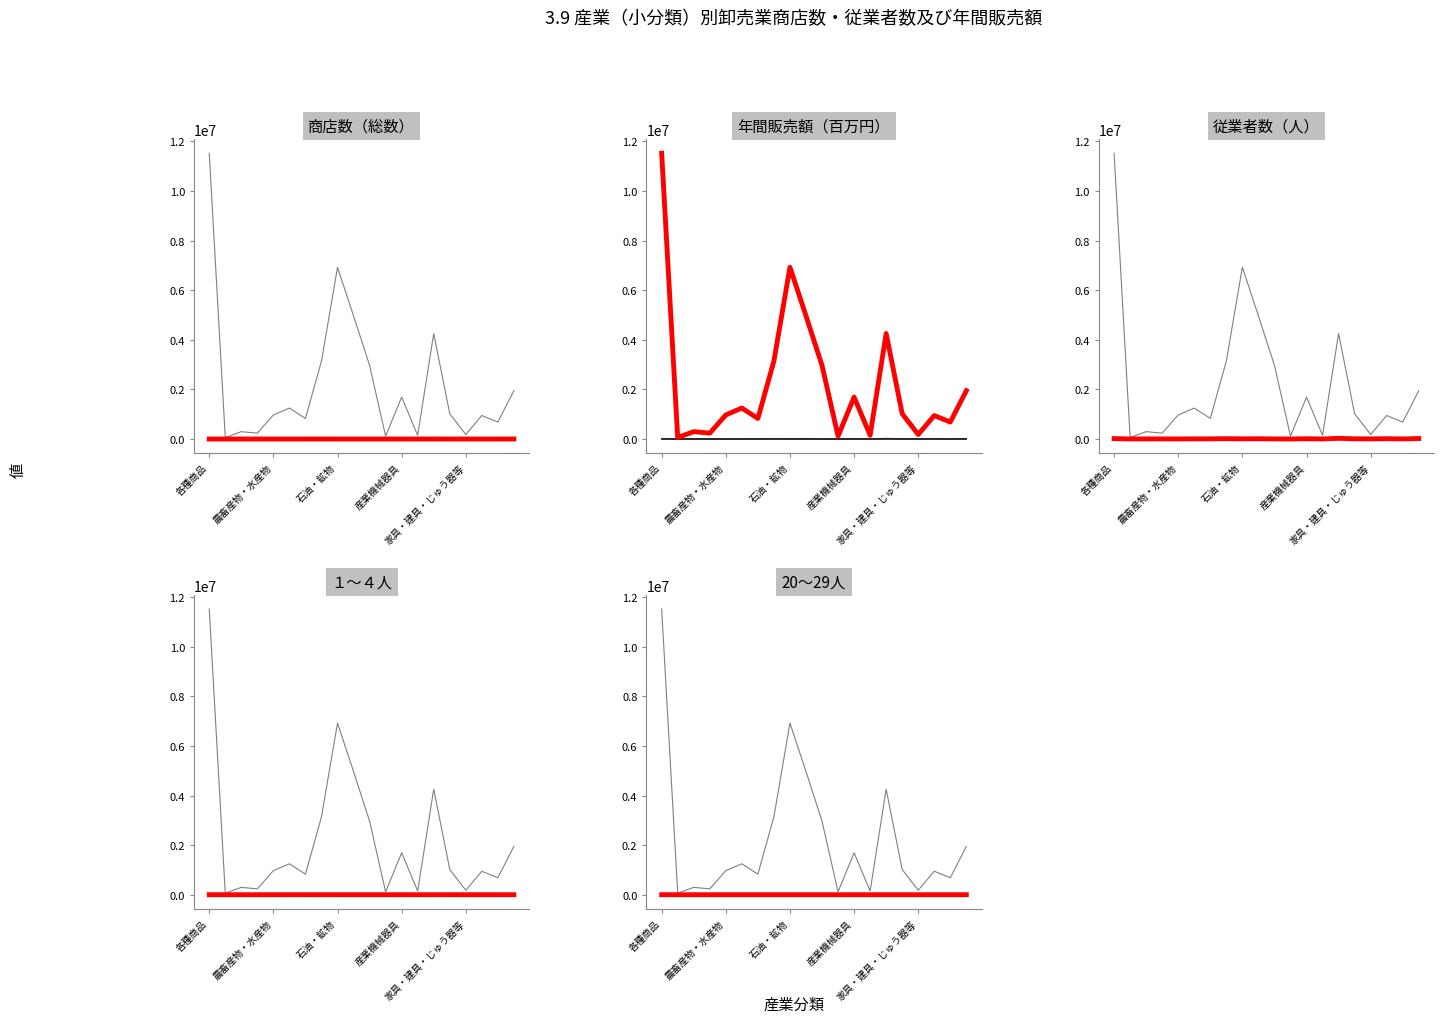

At which category does 年間販売額（百万円） reach its first local peak?

衣服